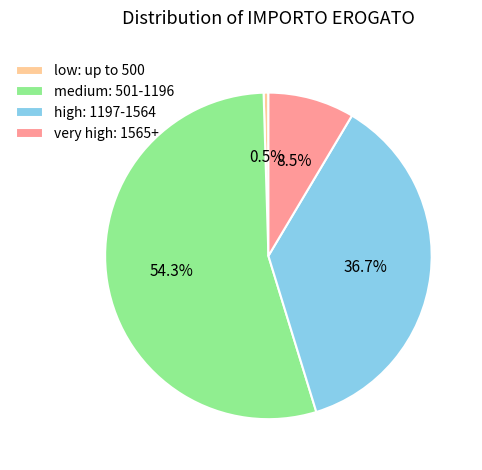

Between medium: 501-1196 and low: up to 500, which is larger?

medium: 501-1196